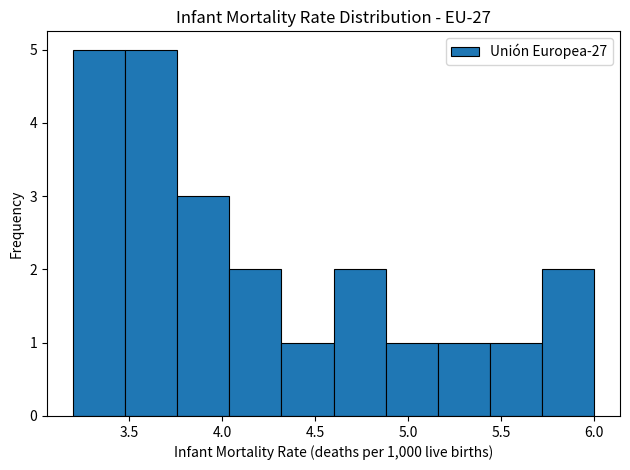

Reading left to right, list every bar in this chart as the range it spans on the x-axis followed by its height. Neither the bar edges nor the heights are printed on the chart, so give them approximately, as read against the axes.

3.20 to 3.48: 5
3.48 to 3.76: 5
3.76 to 4.04: 3
4.04 to 4.32: 2
4.32 to 4.60: 1
4.60 to 4.88: 2
4.88 to 5.16: 1
5.16 to 5.44: 1
5.44 to 5.72: 1
5.72 to 6.00: 2